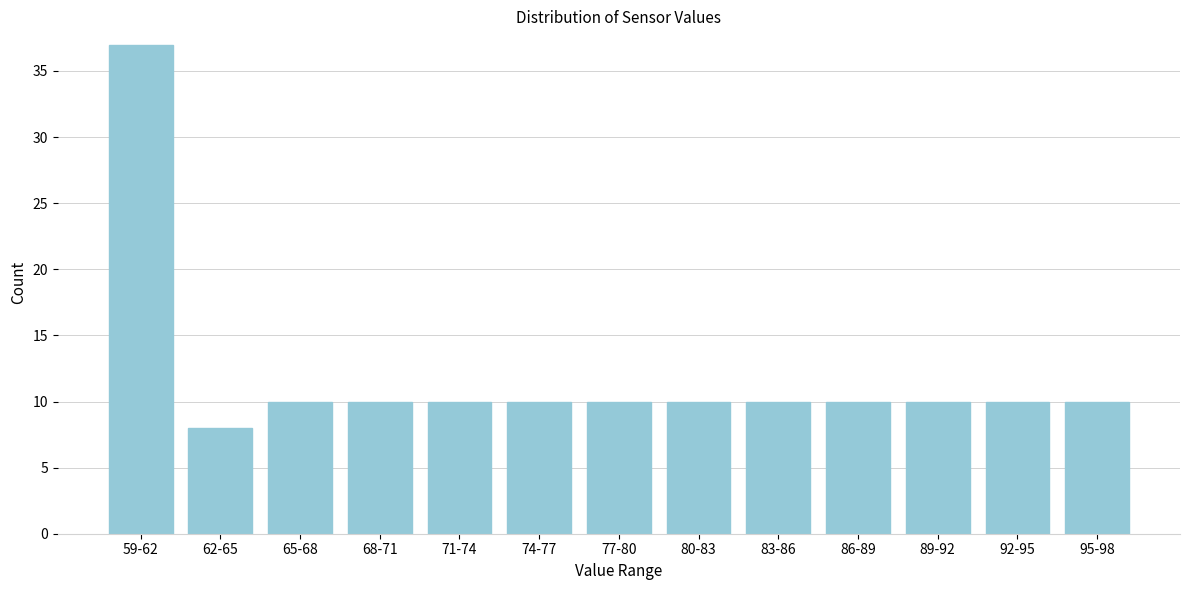

Reading left to right, list all the values displayed in this chart.

37	8	10	10	10	10	10	10	10	10	10	10	10